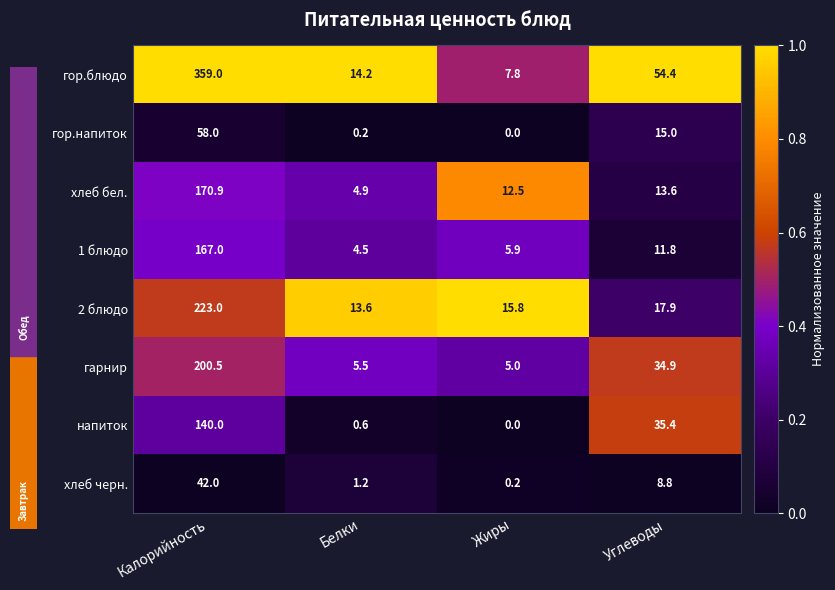

What is the average value of the гарнир series?

61.5